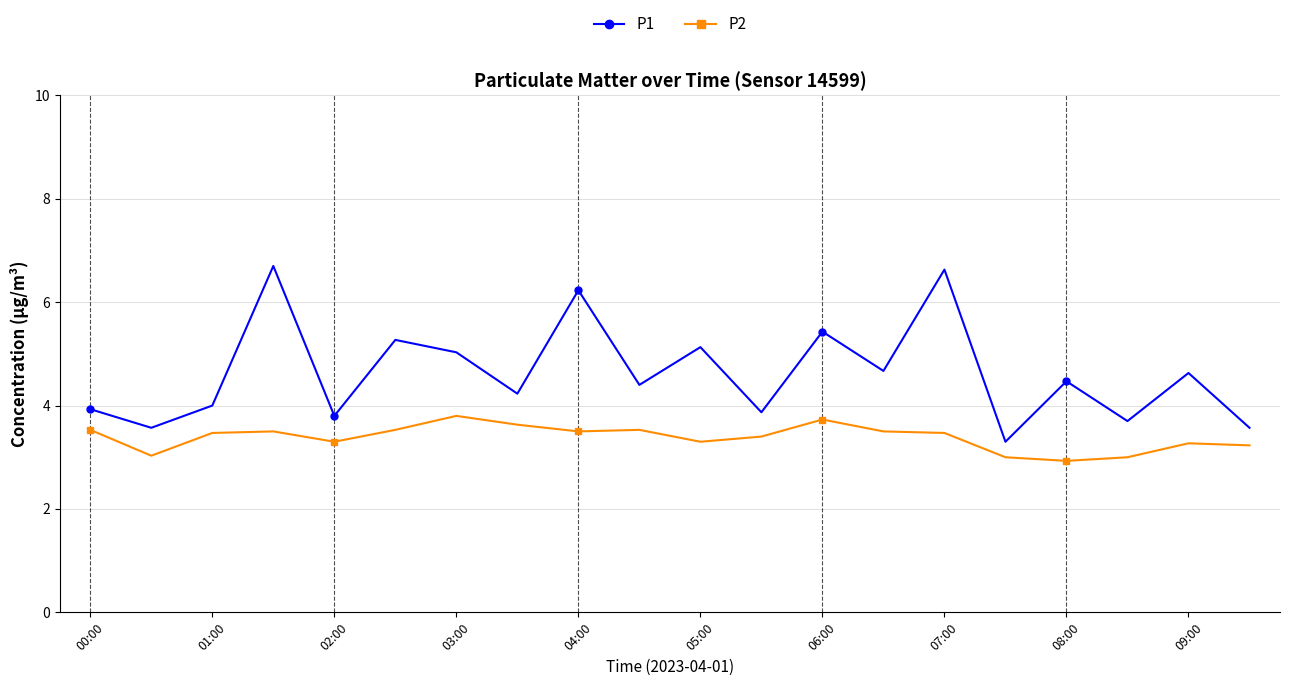

What is the sum of all P2 values?

67.7